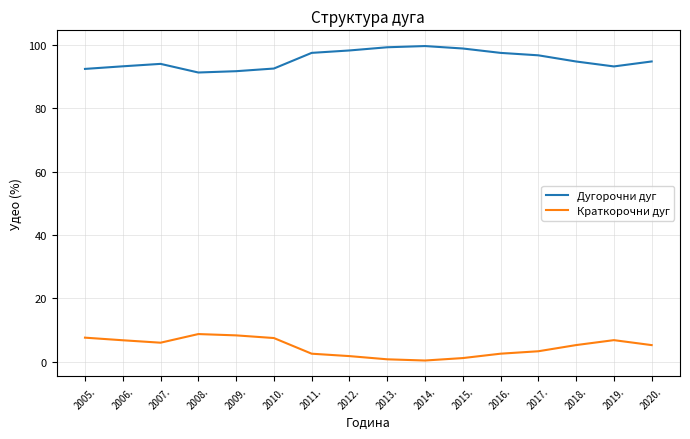

What is the spread (max minus min) of values at 2010.?

85.0